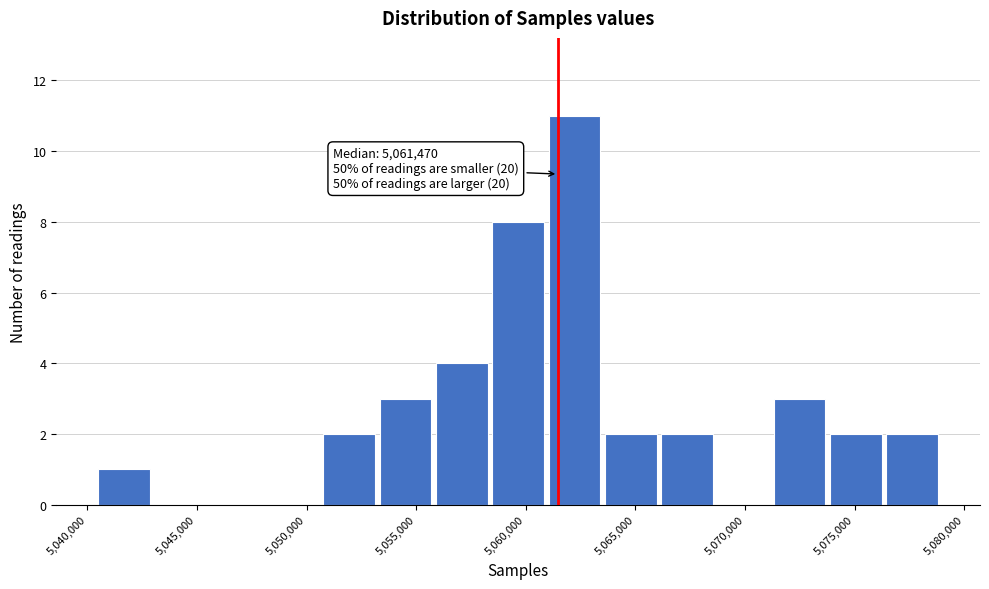

Which range on the x-axis has the tallest bar?

5061000 to 5063500